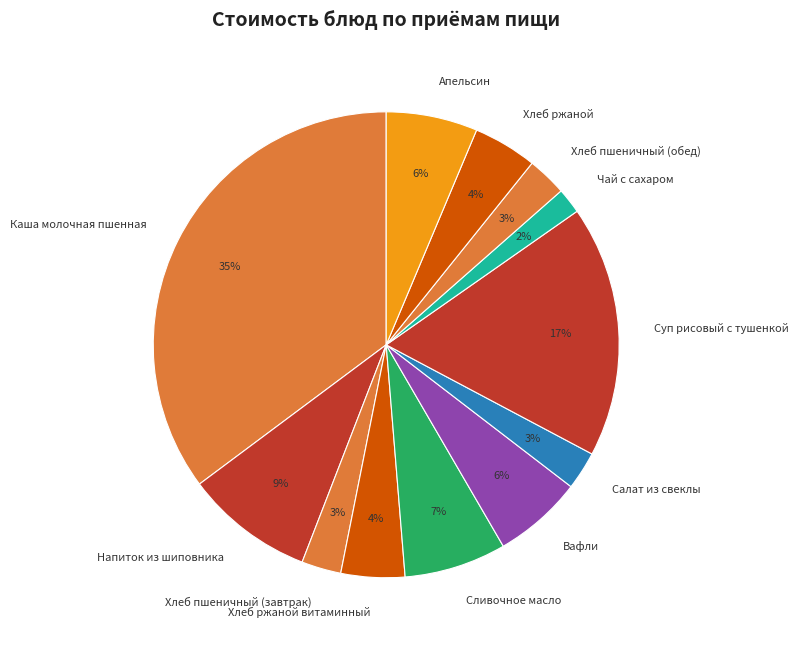

Which slice is the smallest?

Чай с сахаром